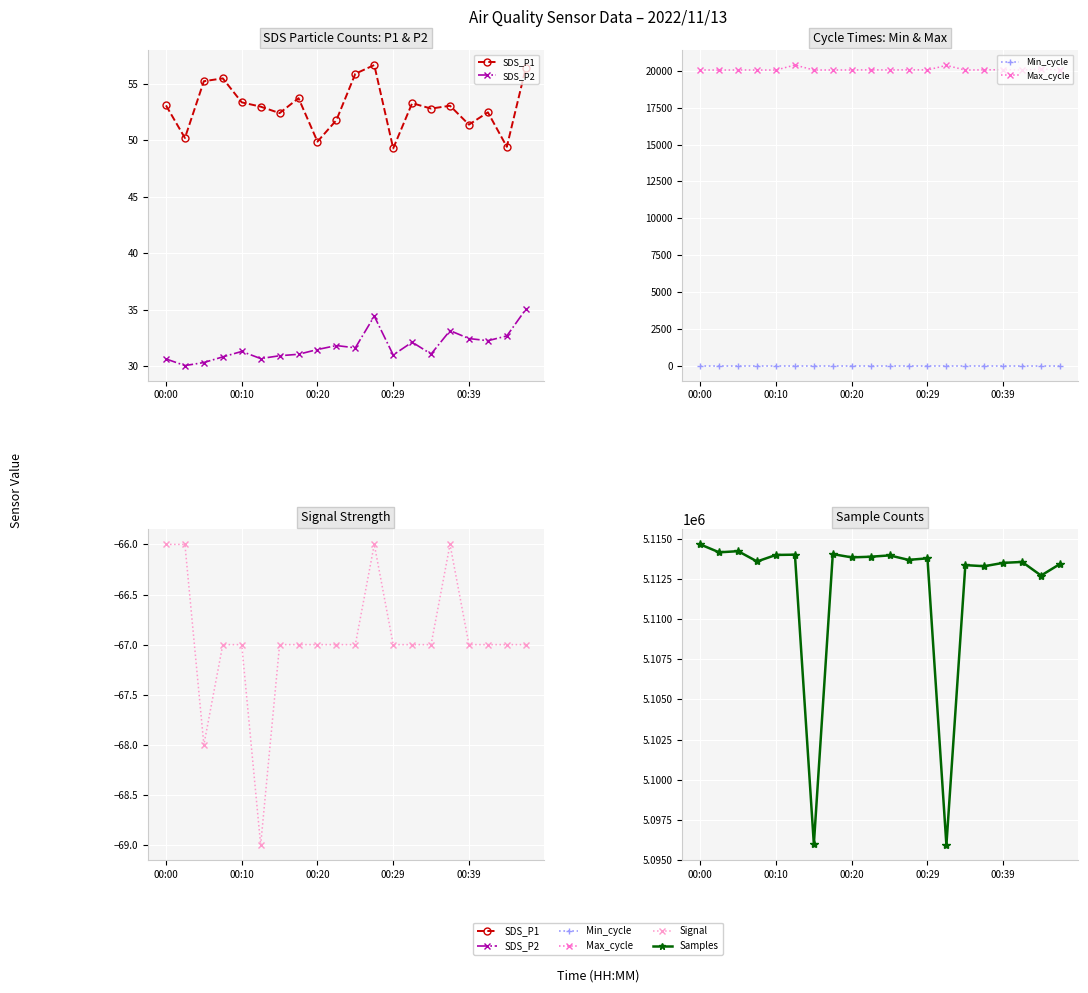

What is the greatest value displayed?

5114681.0